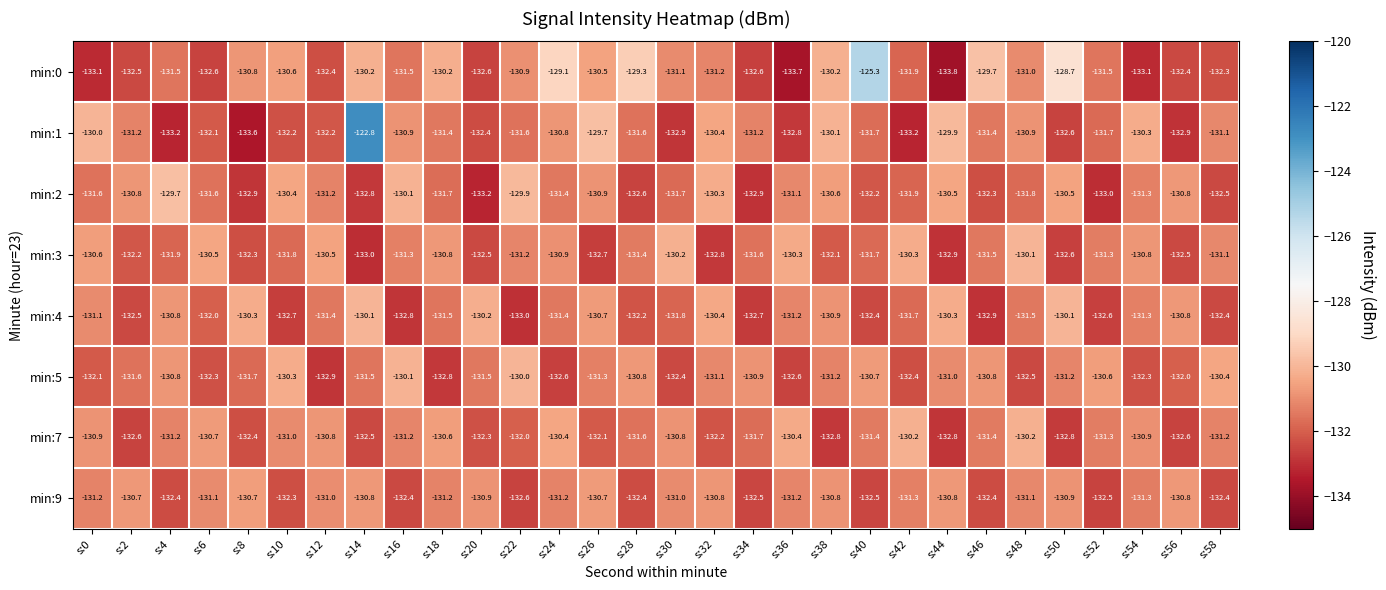

Rank the series at s:0 from lowest to highest value.

min:0, min:5, min:2, min:9, min:4, min:7, min:3, min:1